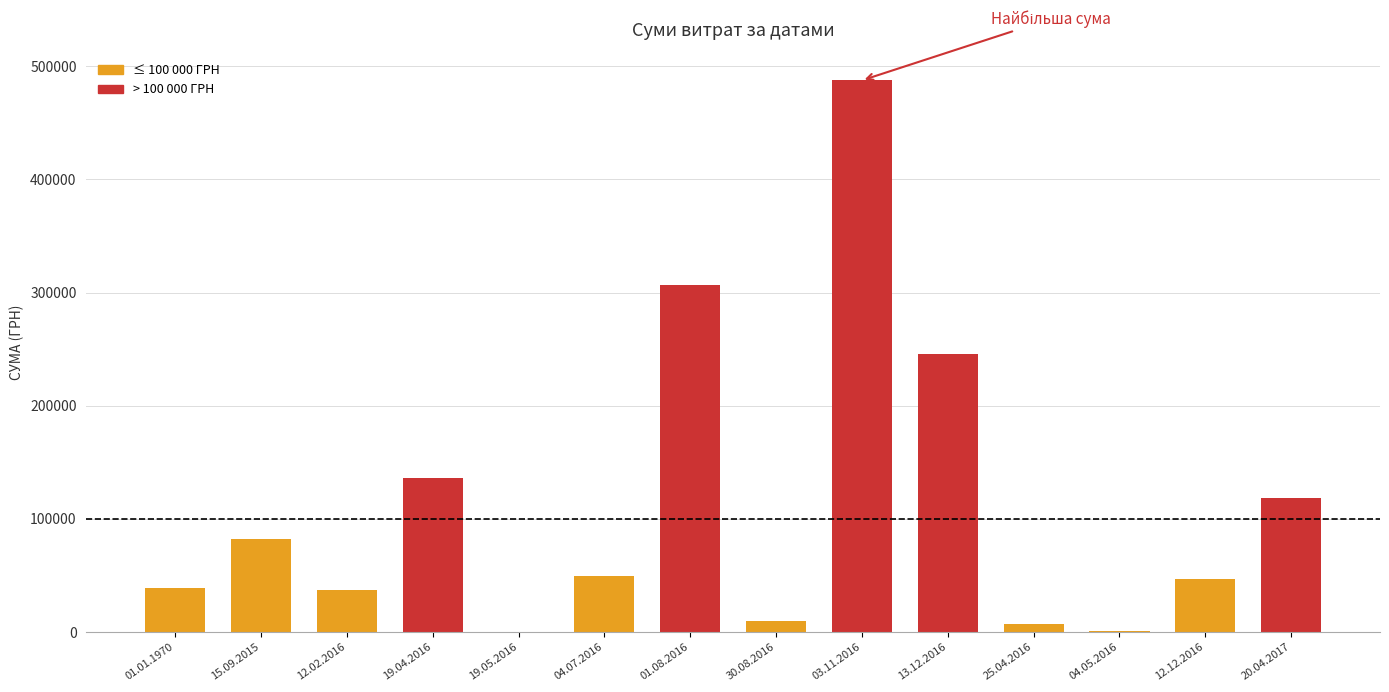

Where is the data nearest to the value 244008?

13.12.2016